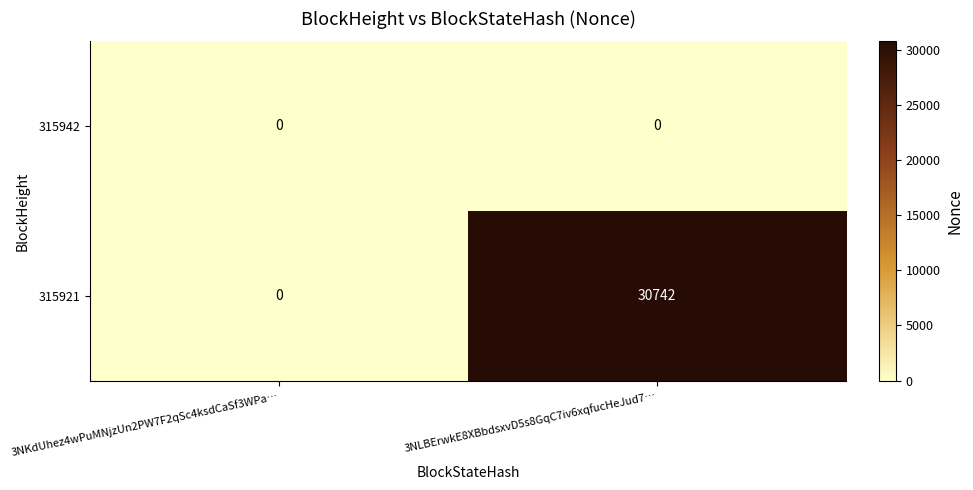

Reading right to left, what are all the values shown in this chart?

315942: 0	0
315921: 30742	0